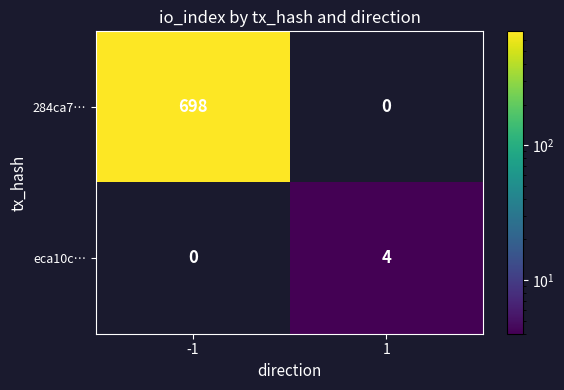

What is the total value across all series at 1?

4